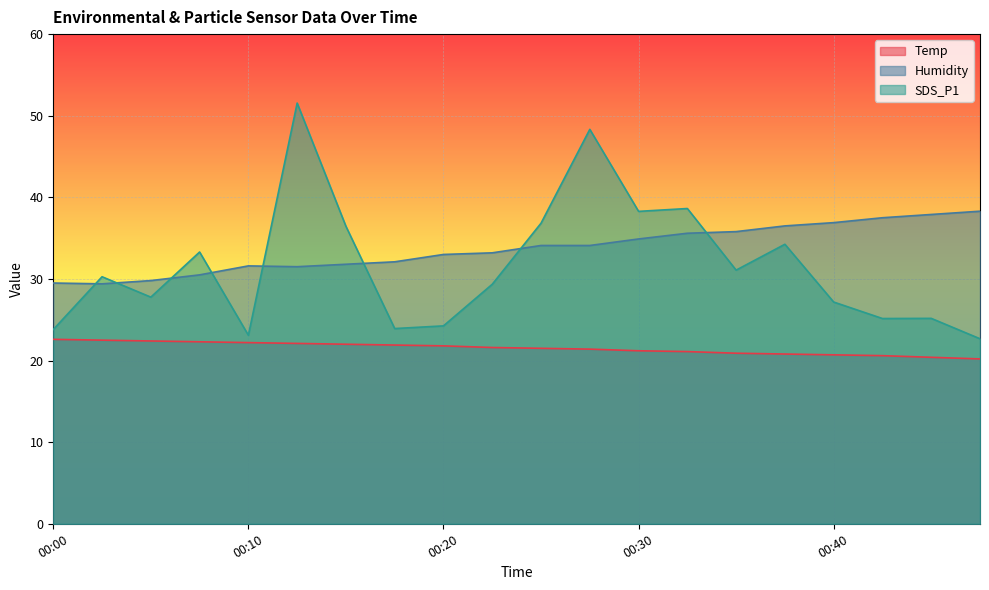

At 00:27, list the series in order from smallest to largest.

Temp, Humidity, SDS_P1